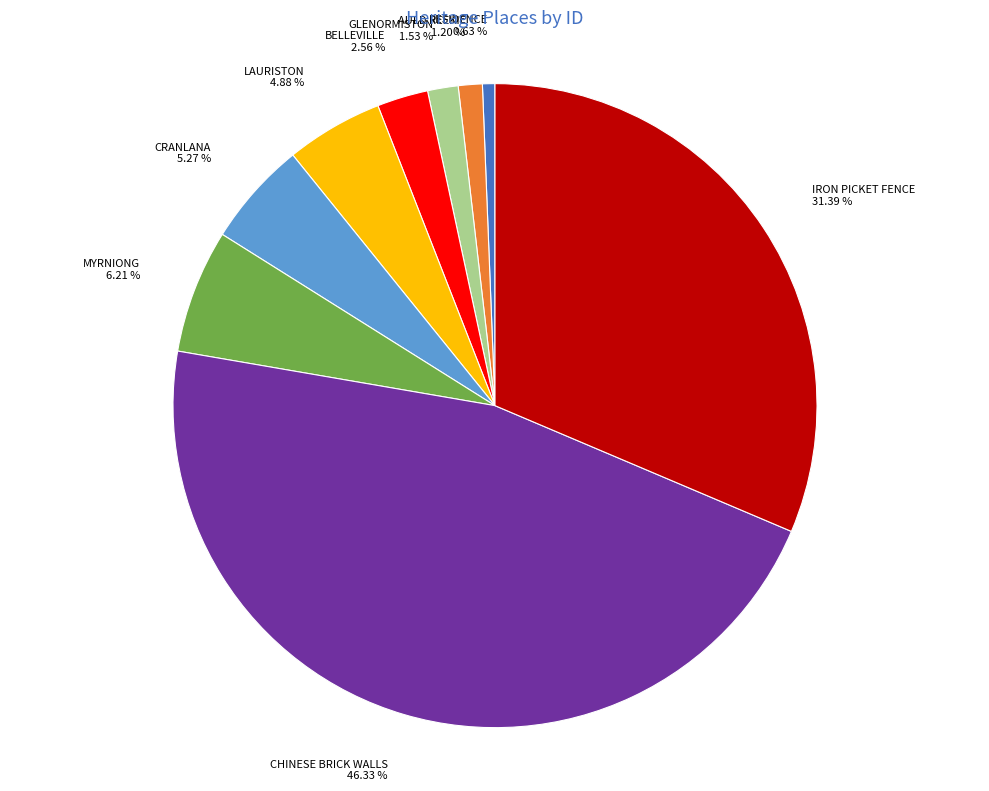

Approximately how many times larger is the value at RESIDENCE compared to GLENORMISTON?

0.4